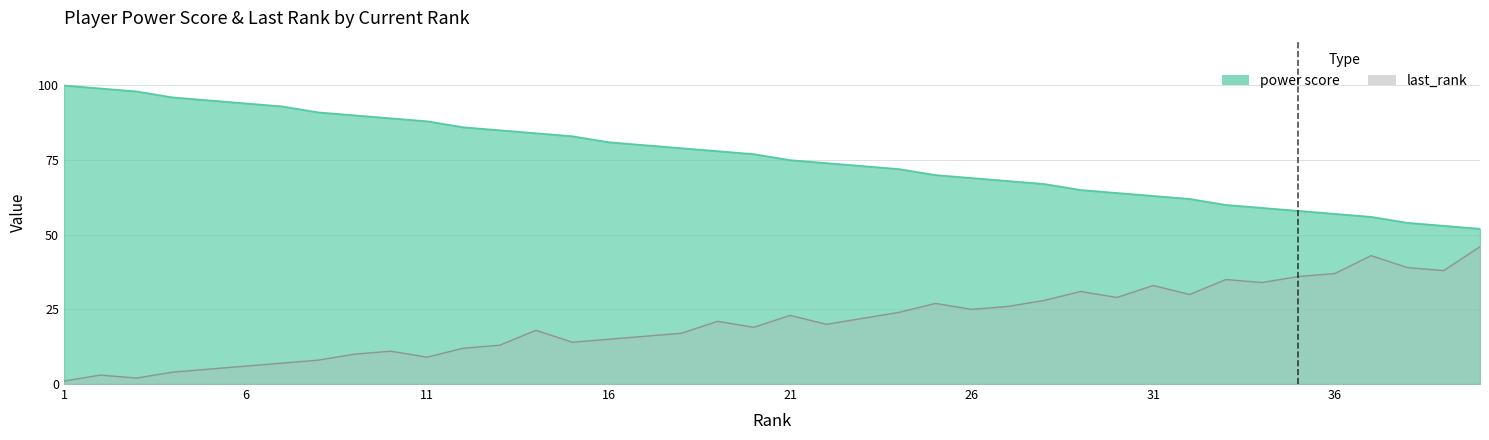

True or false: last_rank and power score cross at least once.

False